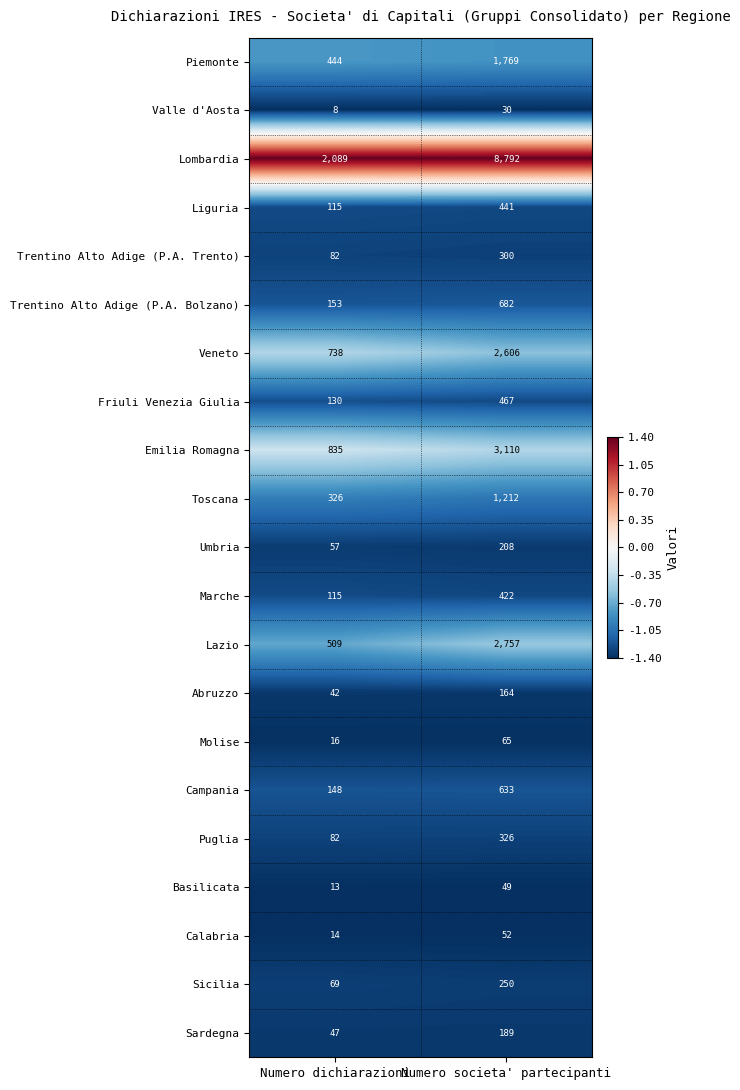

What is the difference between the highest and lowest values at Numero dichiarazioni?

2081